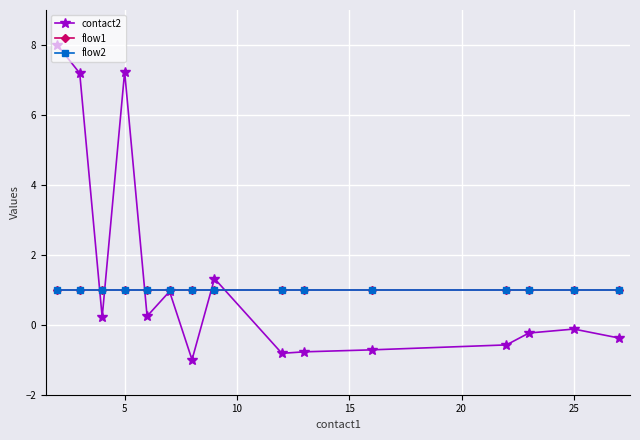

Does the chart display data point markers on the line(s)?

Yes